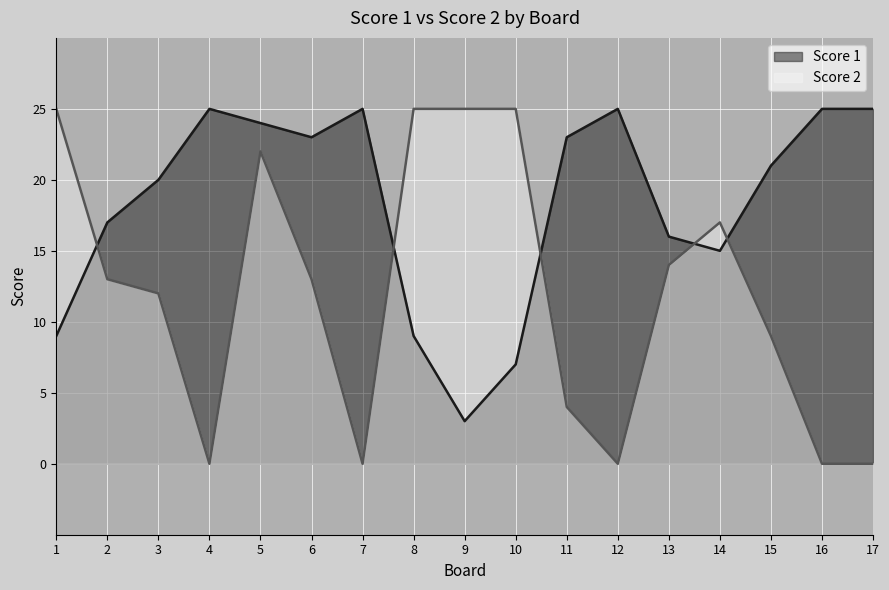

How many lines are shown in the chart?

2